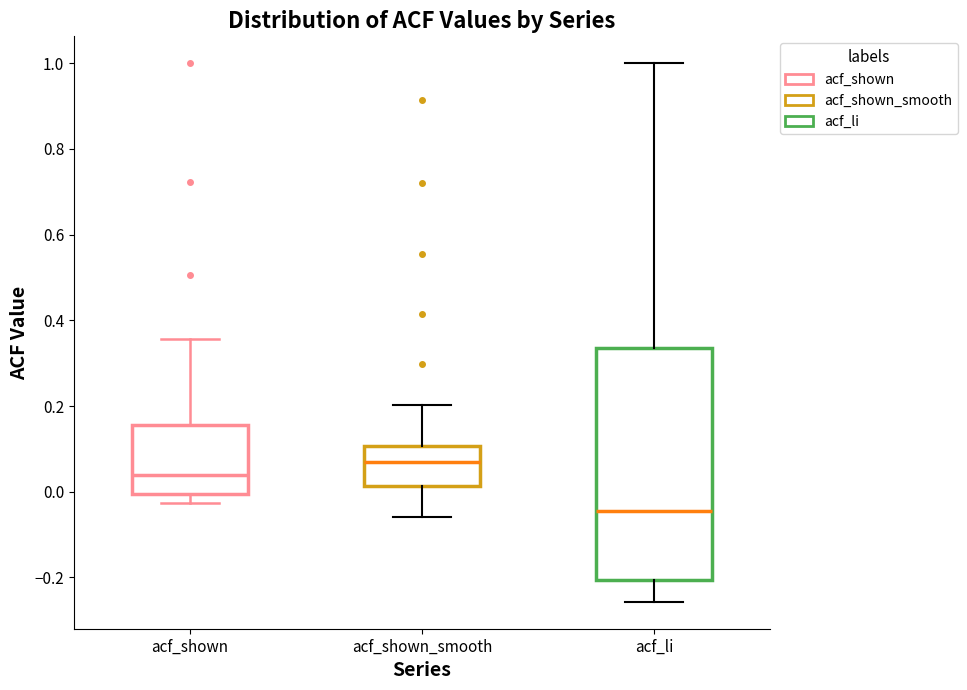

Reading left to right, read every box against the y-axis: the position of its median line, the range the box covers, and the ends of its whiskers. The values are not printed on the chart, so give them approximately, as read against the axis.

acf_shown: median 0.04, box 0.00 to 0.16, whiskers -0.02 to 0.36
acf_shown_smooth: median 0.08, box 0.02 to 0.10, whiskers -0.06 to 0.20
acf_li: median -0.04, box -0.20 to 0.34, whiskers -0.26 to 1.00